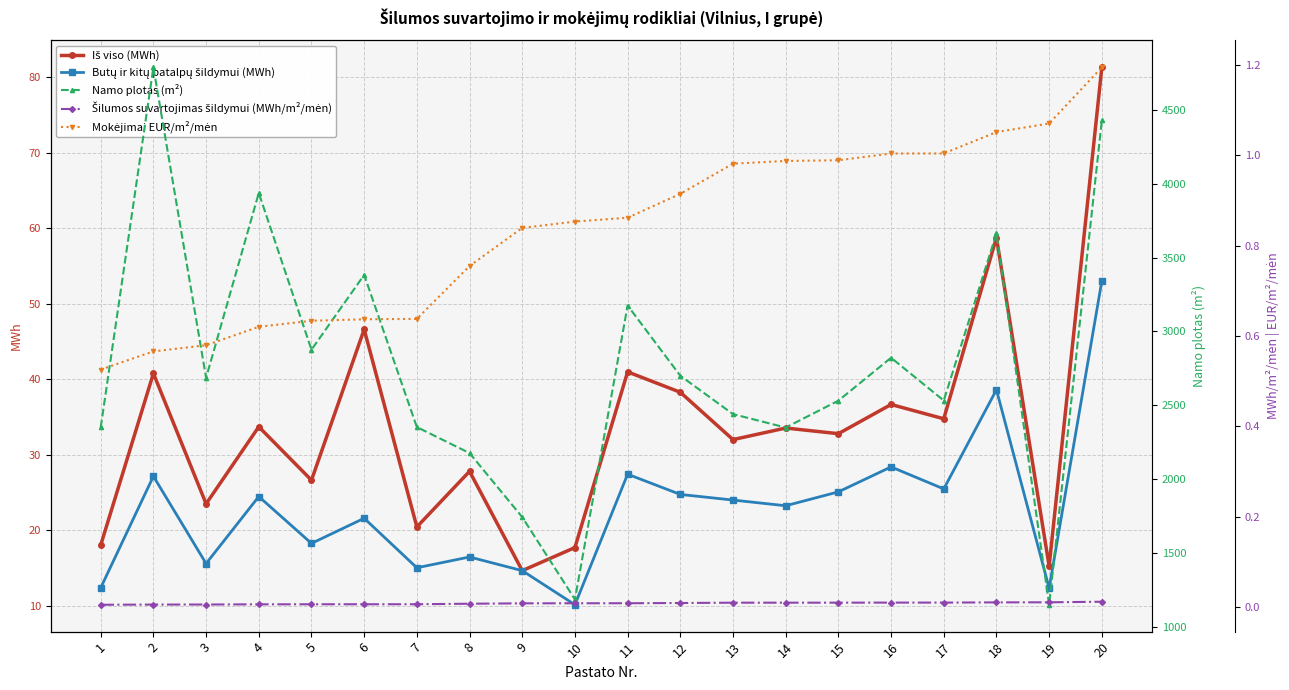

Reading right to left, what are all the values shown in this chart?

Iš viso (MWh): 20=81.3	19=15.2	18=58.7	17=34.8	16=36.7	15=32.8	14=33.5	13=32.0	12=38.3	11=41.0	10=17.7	9=14.7	8=27.8	7=20.4	6=46.6	5=26.6	4=33.7	3=23.5	2=40.8	1=18.0
Butų ir kitų patalpų šildymui (MWh): 20=53.0	19=12.3	18=38.6	17=25.5	16=28.4	15=25.1	14=23.2	13=24.0	12=24.7	11=27.4	10=10.1	9=14.7	8=16.5	7=15.0	6=21.6	5=18.3	4=24.5	3=15.6	2=27.2	1=12.4
Namo plotas (m²): 20=4428.1	19=1150.3	18=3663.8	17=2532.4	16=2822.0	15=2531.4	14=2349.6	13=2440.5	12=2700.0	11=3175.3	10=1186.7	9=1743.3	8=2176.9	7=2352.7	6=3382.6	5=2876.4	4=3936.7	3=2686.3	2=4787.4	1=2350.7
Šilumos suvartojimas šildymui (MWh/m²/mėn): 20=0.0	19=0.0	18=0.0	17=0.0	16=0.0	15=0.0	14=0.0	13=0.0	12=0.0	11=0.0	10=0.0	9=0.0	8=0.0	7=0.0	6=0.0	5=0.0	4=0.0	3=0.0	2=0.0	1=0.0
Mokėjimai EUR/m²/mėn: 20=1.2	19=1.1	18=1.1	17=1.0	16=1.0	15=1.0	14=1.0	13=1.0	12=0.9	11=0.9	10=0.9	9=0.8	8=0.8	7=0.6	6=0.6	5=0.6	4=0.6	3=0.6	2=0.6	1=0.5